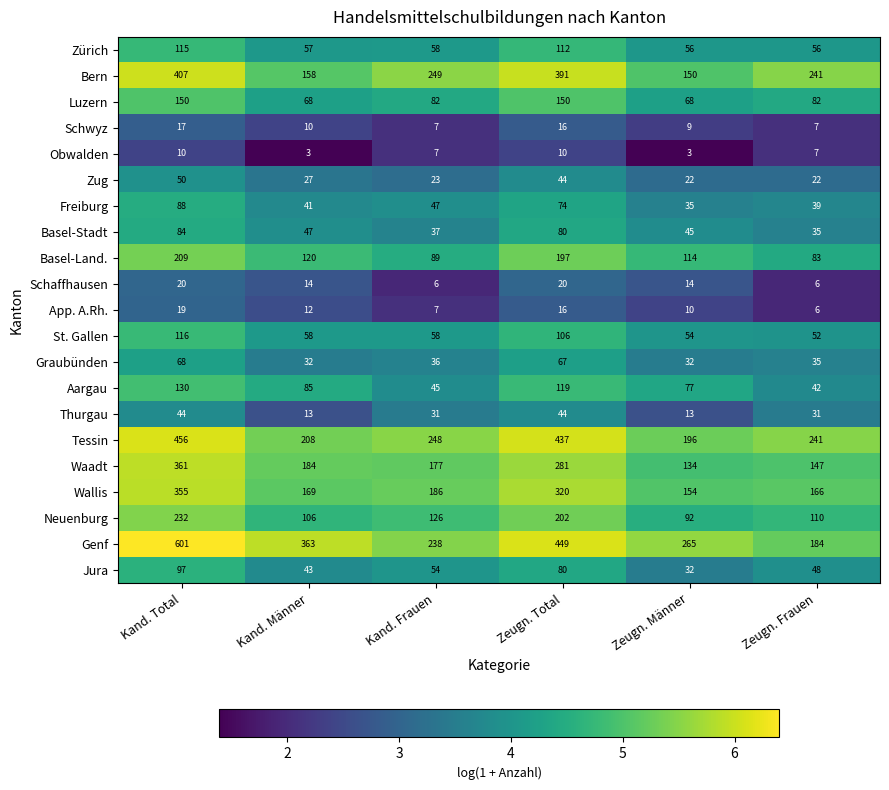

List the series in order of their peak value, highest first.

Genf, Tessin, Bern, Waadt, Wallis, Neuenburg, Basel-Land., Luzern, Aargau, St. Gallen, Zürich, Jura, Freiburg, Basel-Stadt, Graubünden, Zug, Thurgau, Schaffhausen, App. A.Rh., Schwyz, Obwalden